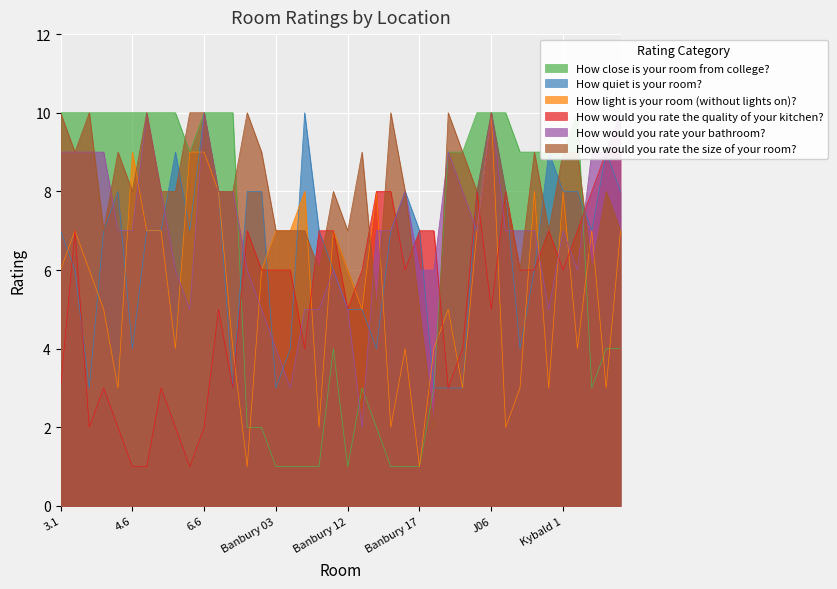

Rank the series at Banbury 17 from highest to lowest value.

How quiet is your room?, How would you rate the quality of your kitchen?, How would you rate your bathroom?, How would you rate the size of your room?, How close is your room from college?, How light is your room (without lights on)?